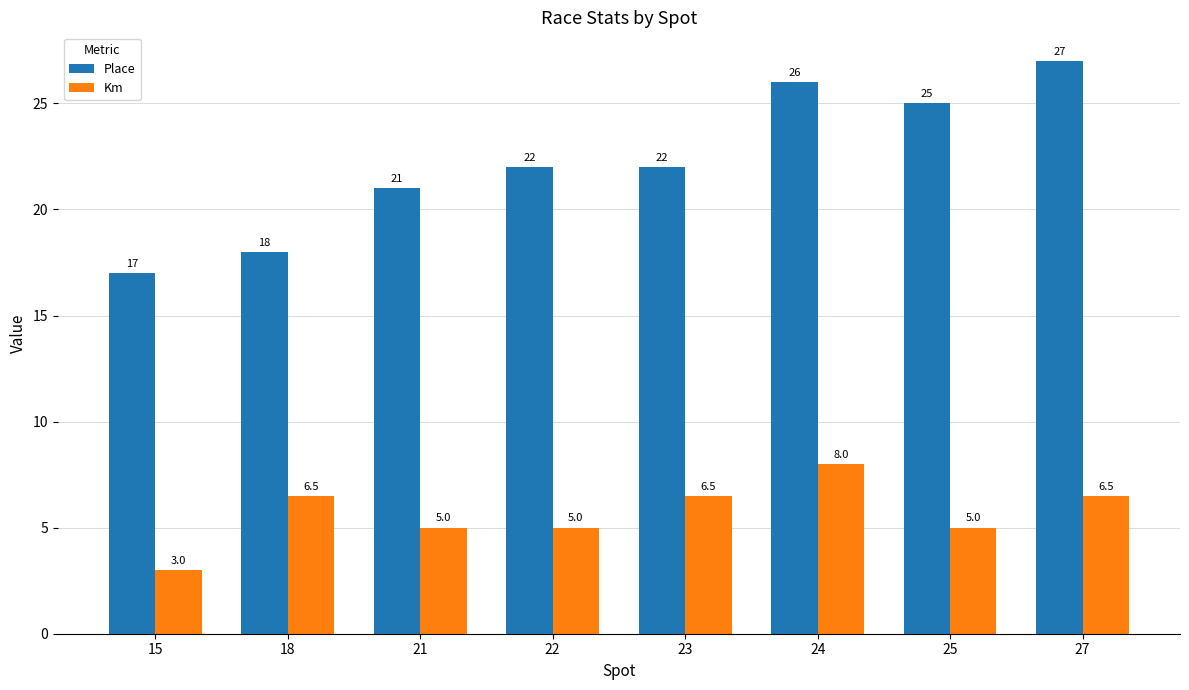

What is the difference between the second highest and minimum values in the Place series?

9.0